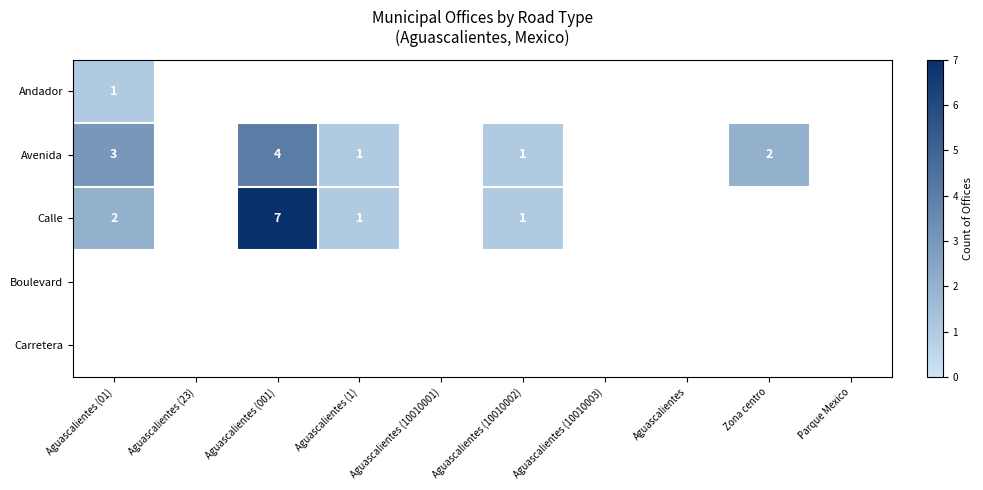

Which category has the lowest value across all series?

Aguascalientes (23)